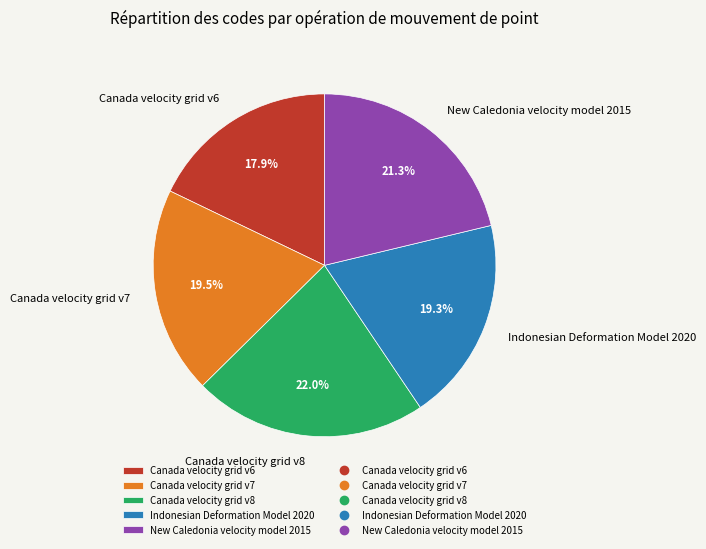

To the nearest percent, what is the difference between the Canada velocity grid v8 and Indonesian Deformation Model 2020 slice percentages?

3%